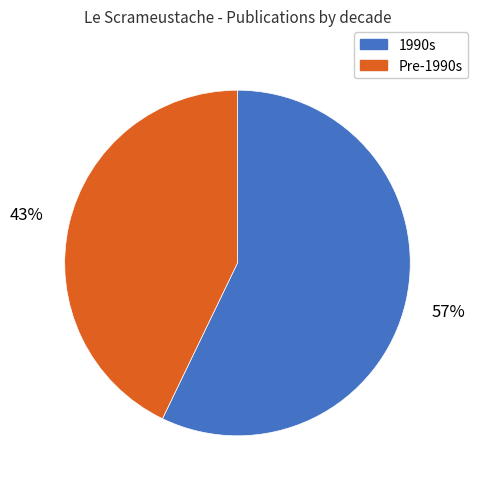

To the nearest percent, what is the average slice percentage?

50%